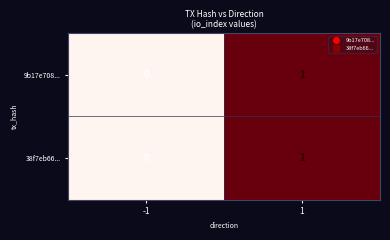

Count the number of categories in the chart.

2